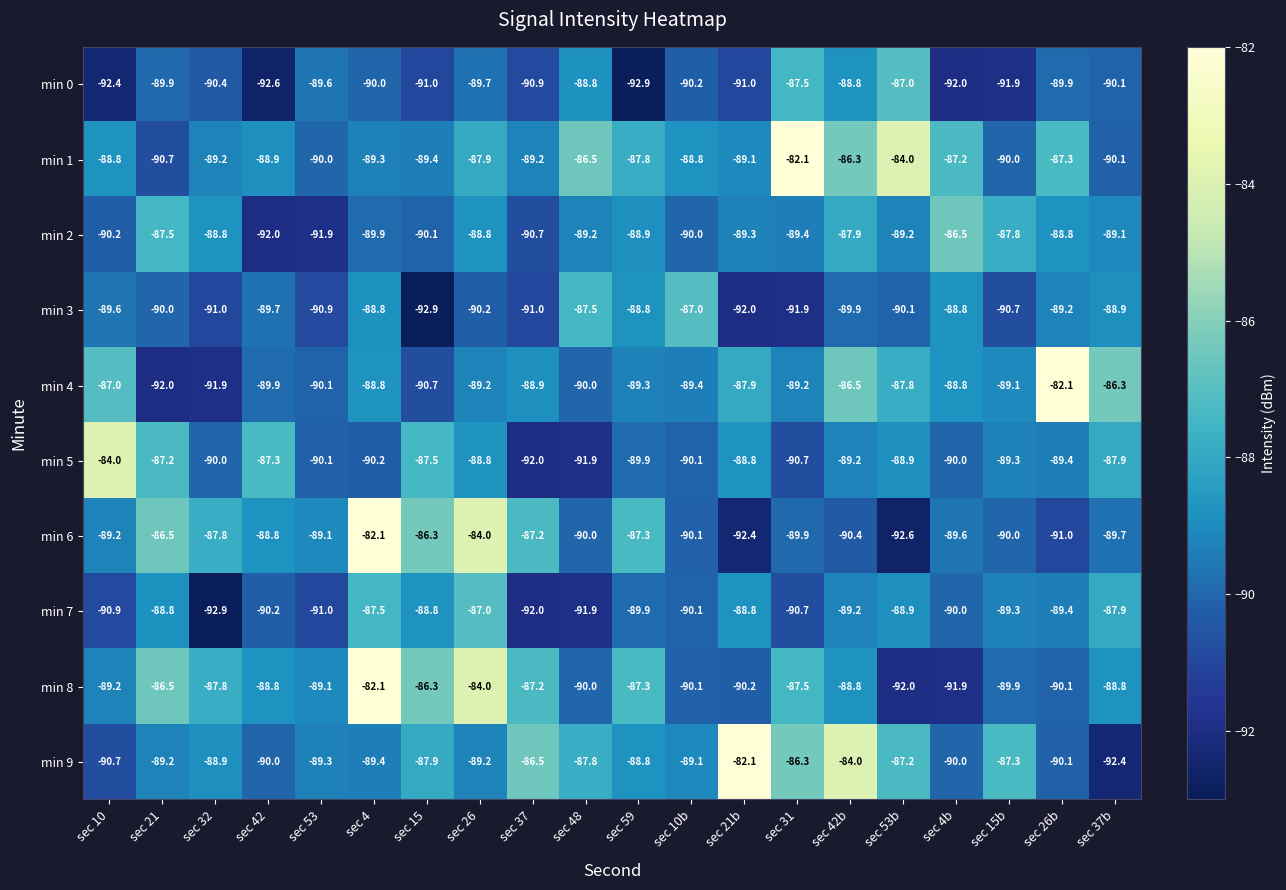

Which series has the largest total across all categories?

min 1